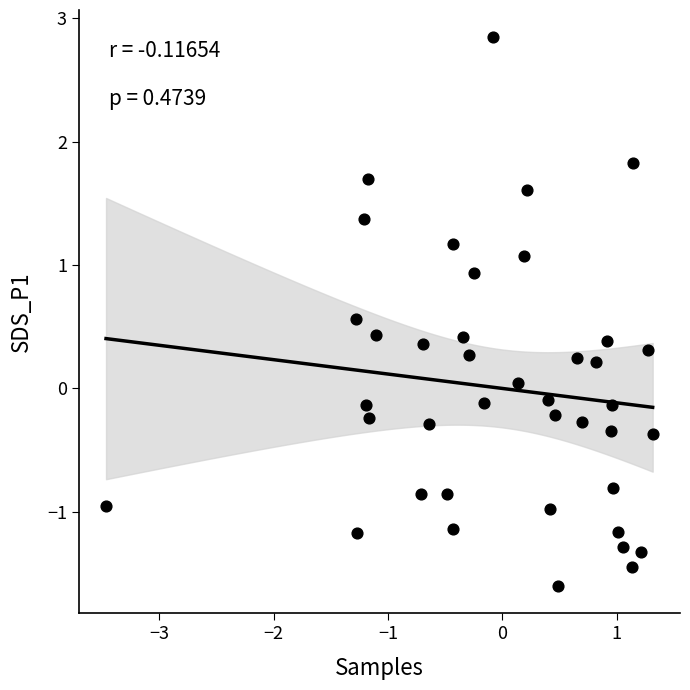

What is the range of X values (max minus min)?

4.8